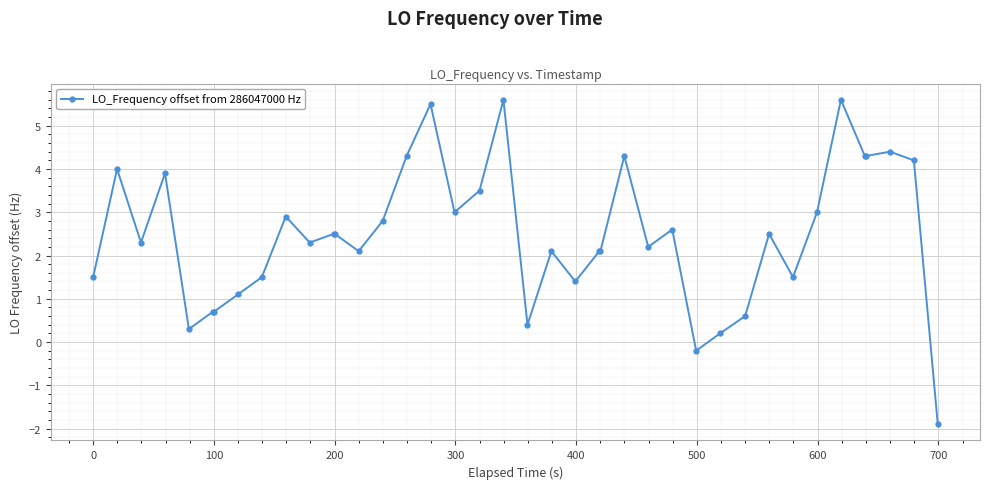

Does the chart have visible grid lines?

Yes